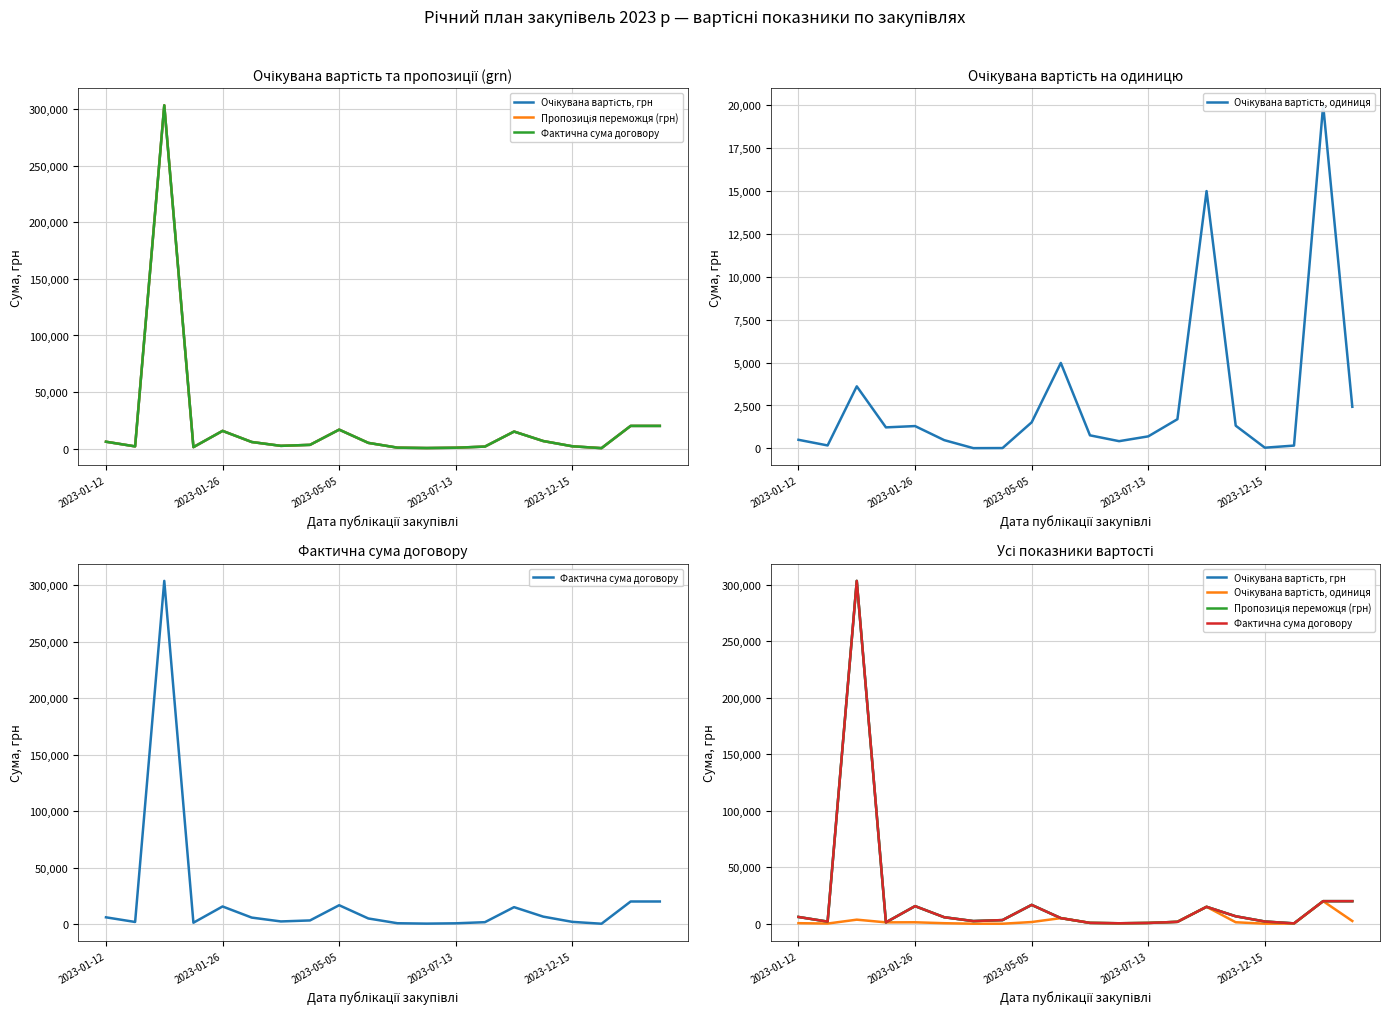

How many interior local peaks does the Фактична сума договору series have?

5